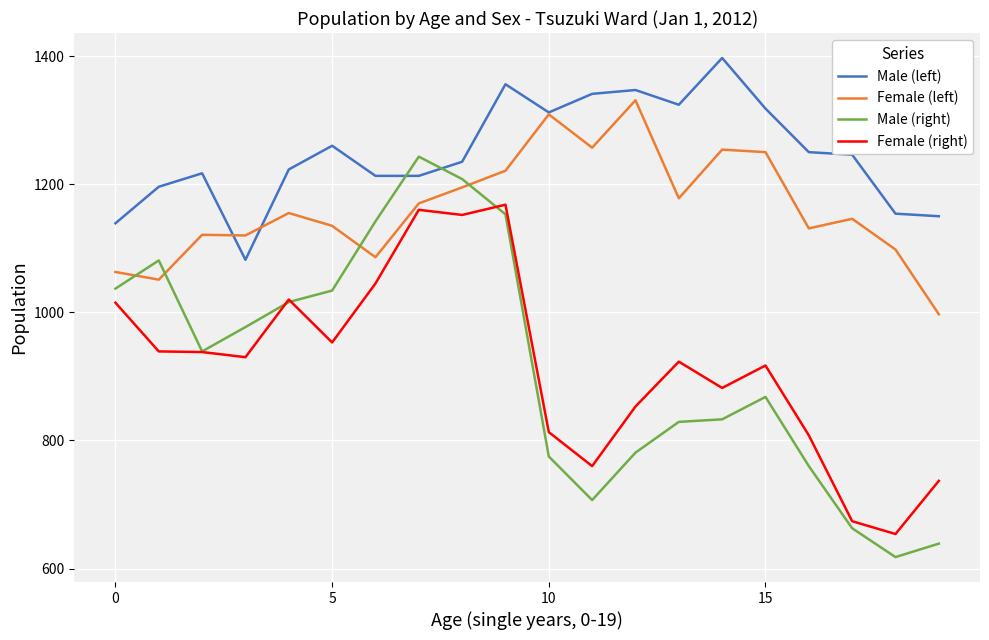

Which series has the widest spread of values?

Male (right)